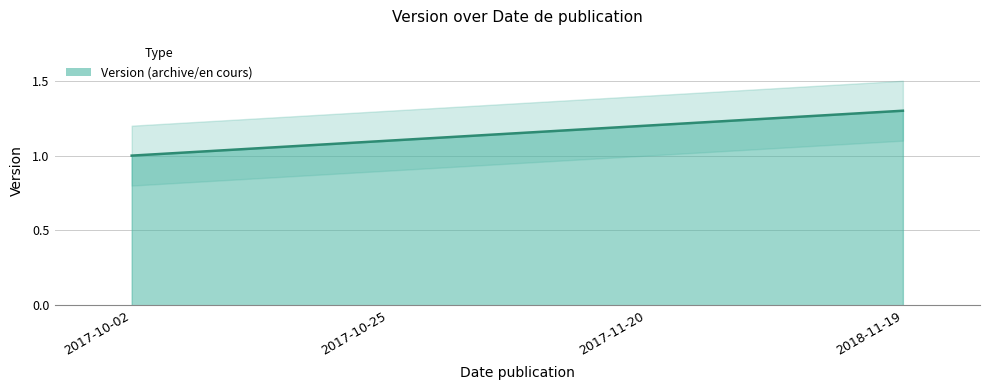

How many distinct data groups are displayed?

1